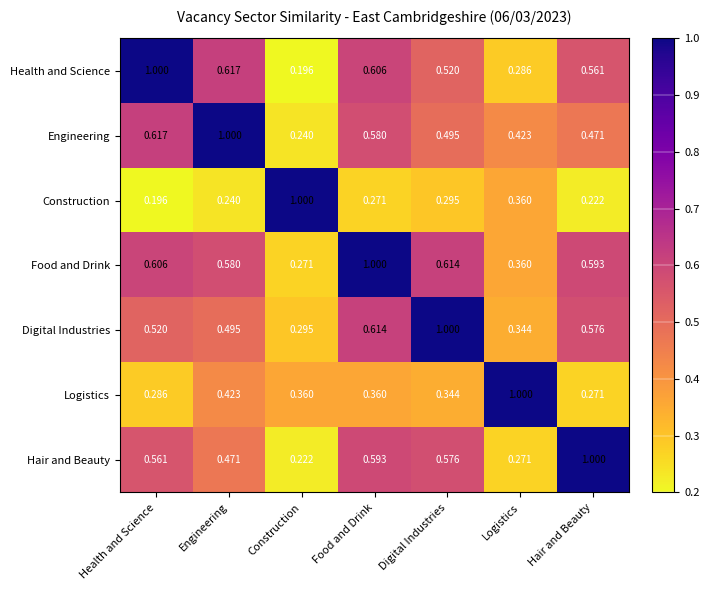

At Construction, list the series in order from smallest to largest.

Health and Science, Hair and Beauty, Engineering, Food and Drink, Digital Industries, Logistics, Construction